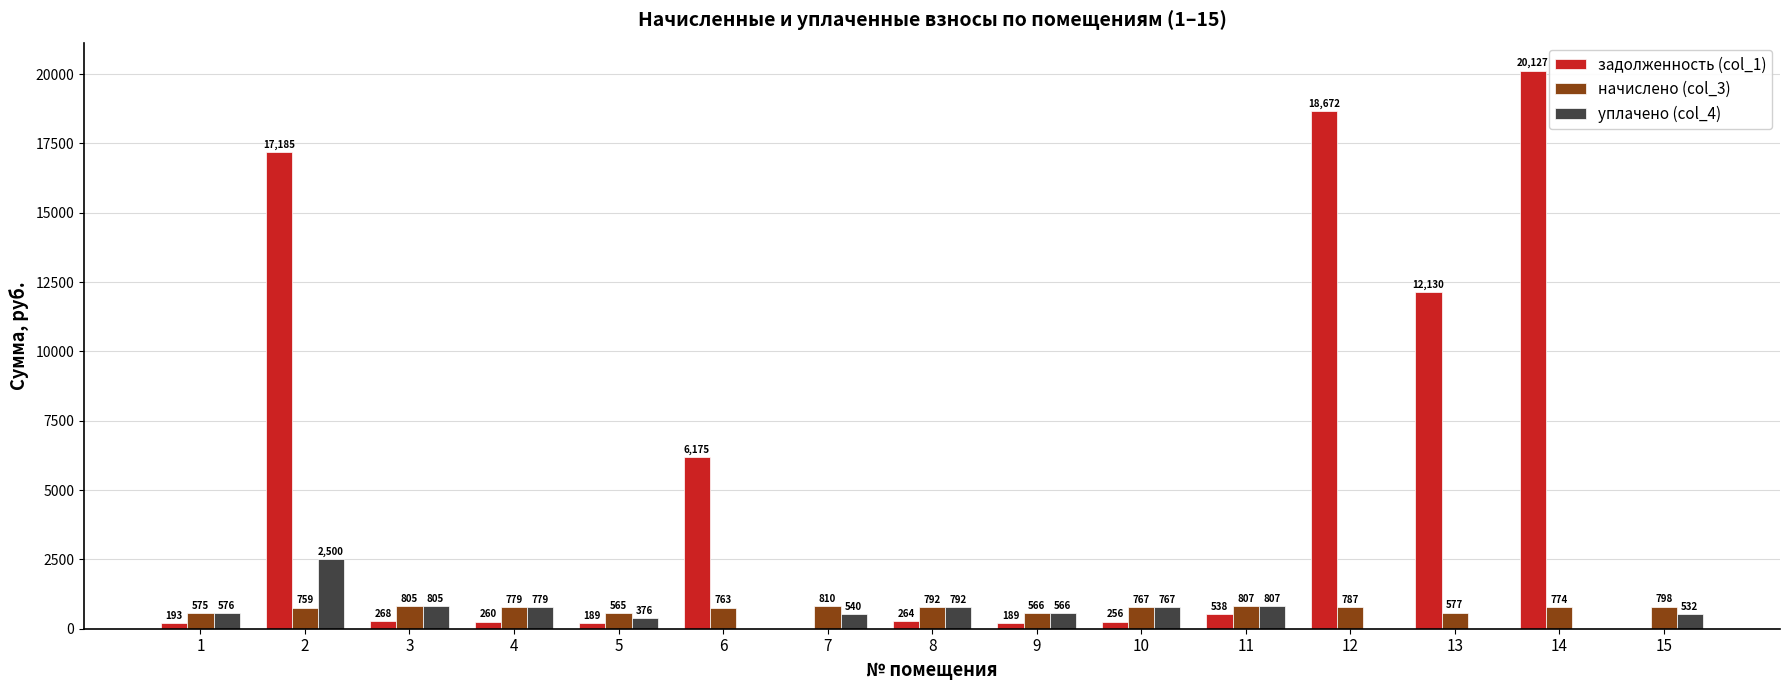

The value of уплачено (col_4) at 13 is 1287.9. True or false?

False